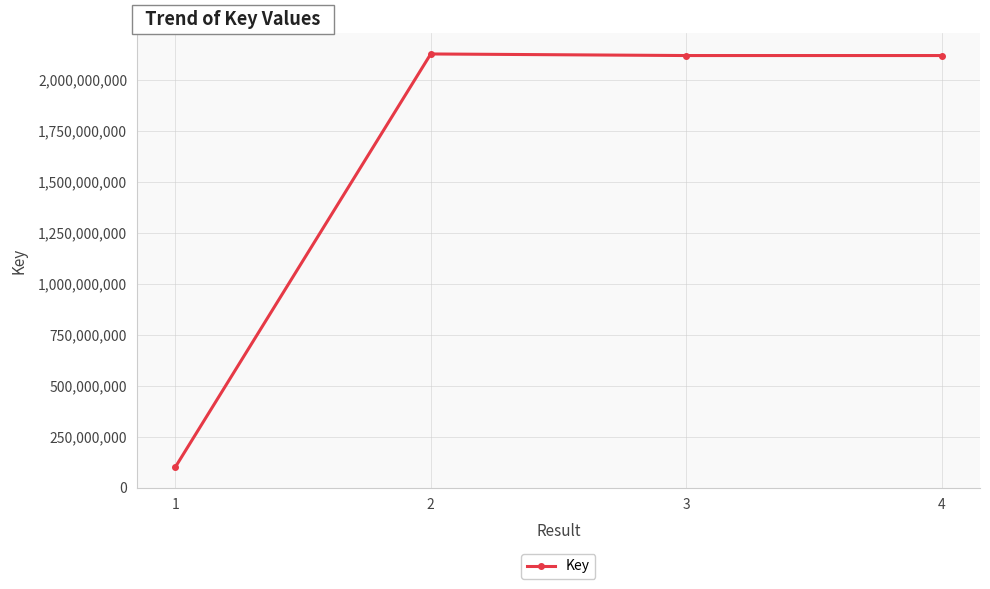

How many distinct data groups are displayed?

1